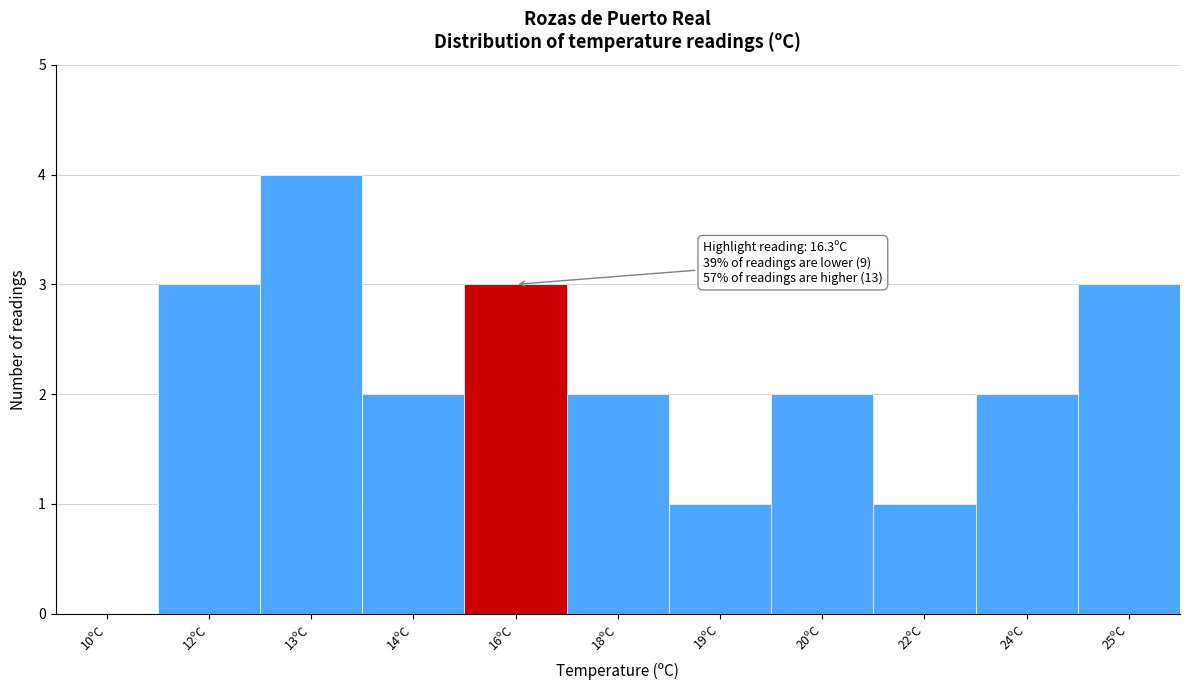

Reading left to right, extract all data points from this chart.

10ºC=0	12ºC=3	13ºC=4	14ºC=2	16ºC=3	18ºC=2	19ºC=1	20ºC=2	22ºC=1	24ºC=2	25ºC=3